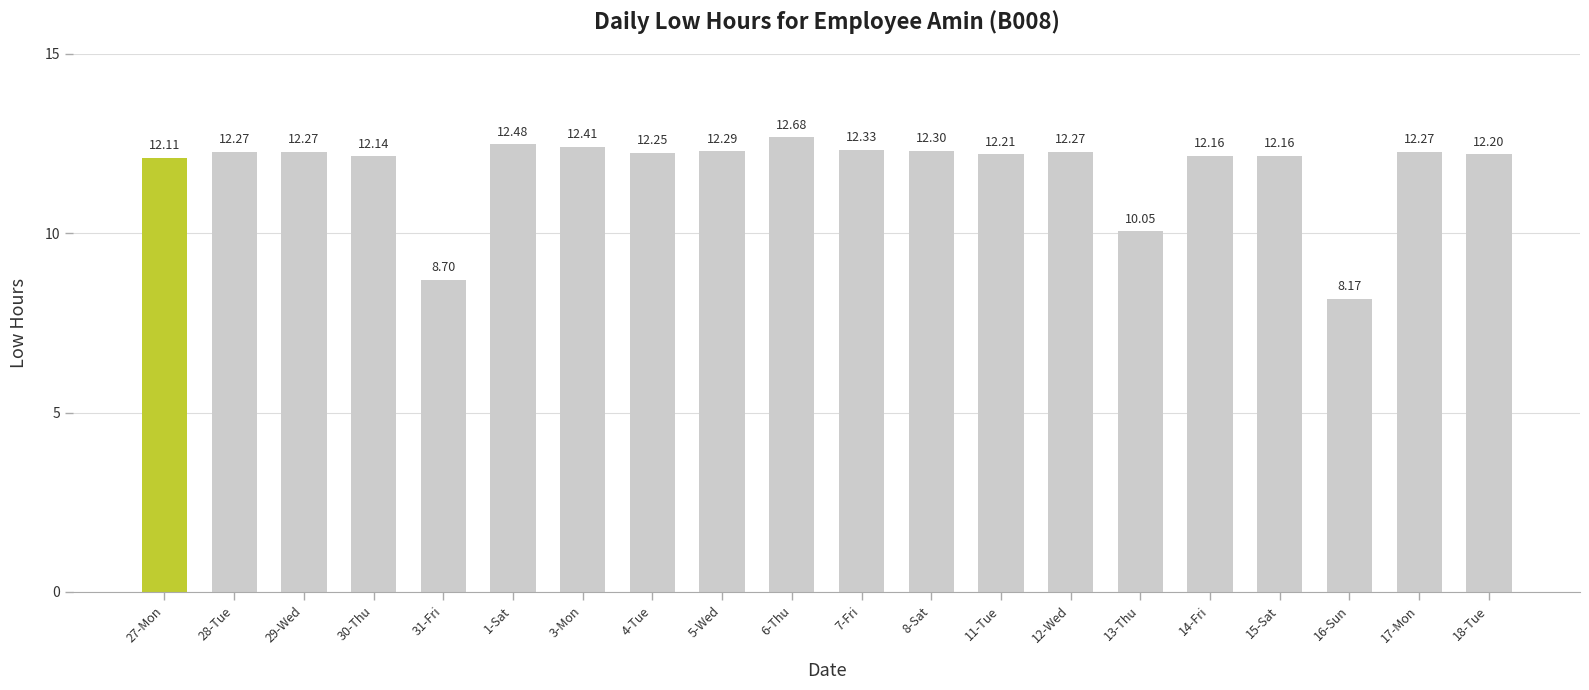

What is the ratio of the value at 18-Tue to the value at 6-Thu?

1.0